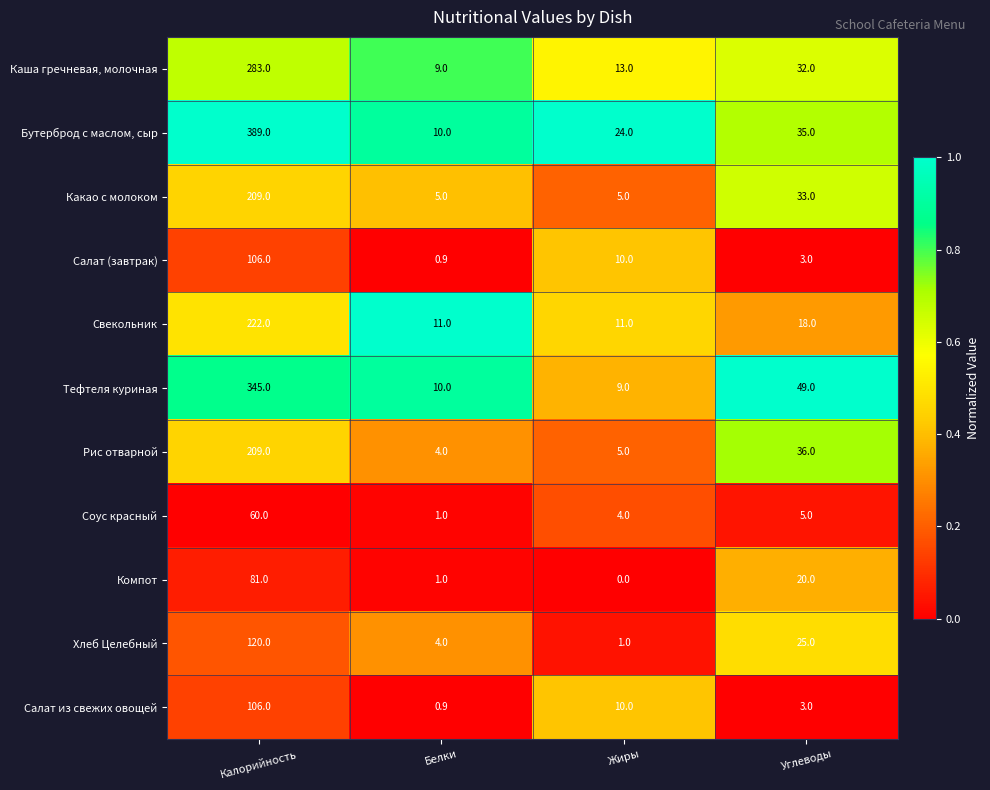

Where is Бутерброд с маслом, сыр nearest to the value 199?

Углеводы